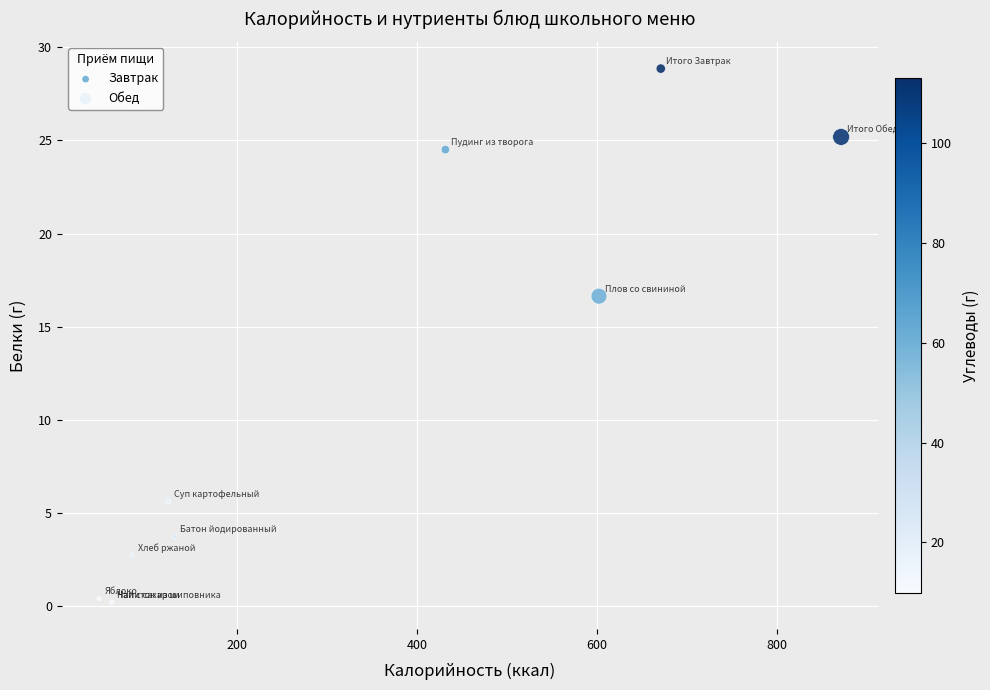

Which series has the widest spread of Y values?

Завтрак